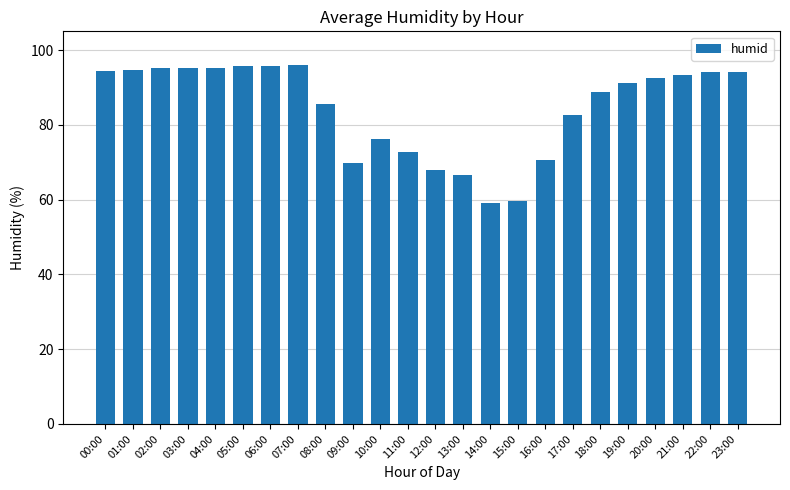

What is the sum of the values at 19:00 and 08:00?

176.8